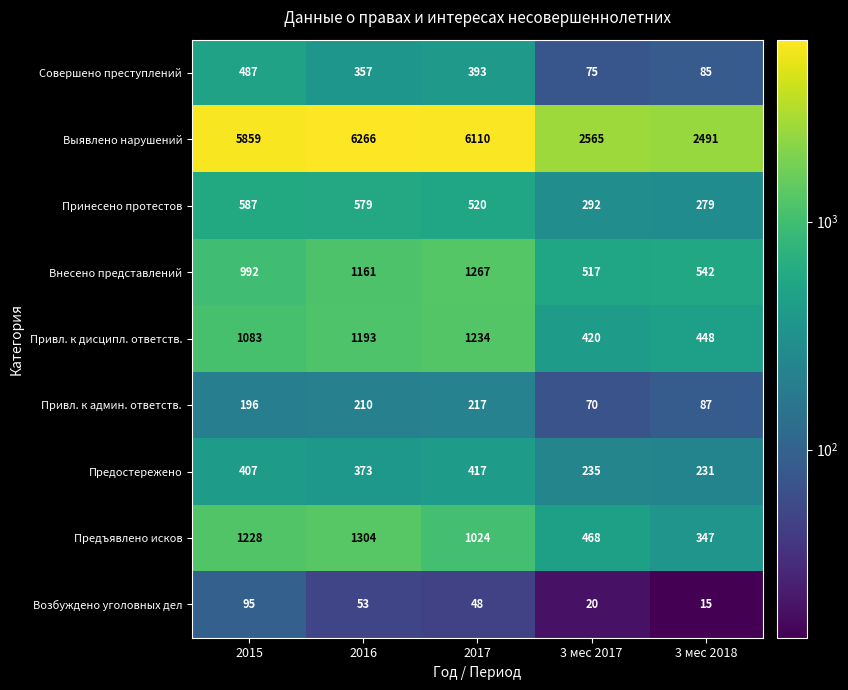

What is the difference between the highest and lowest values at 3 мес 2018?

2476